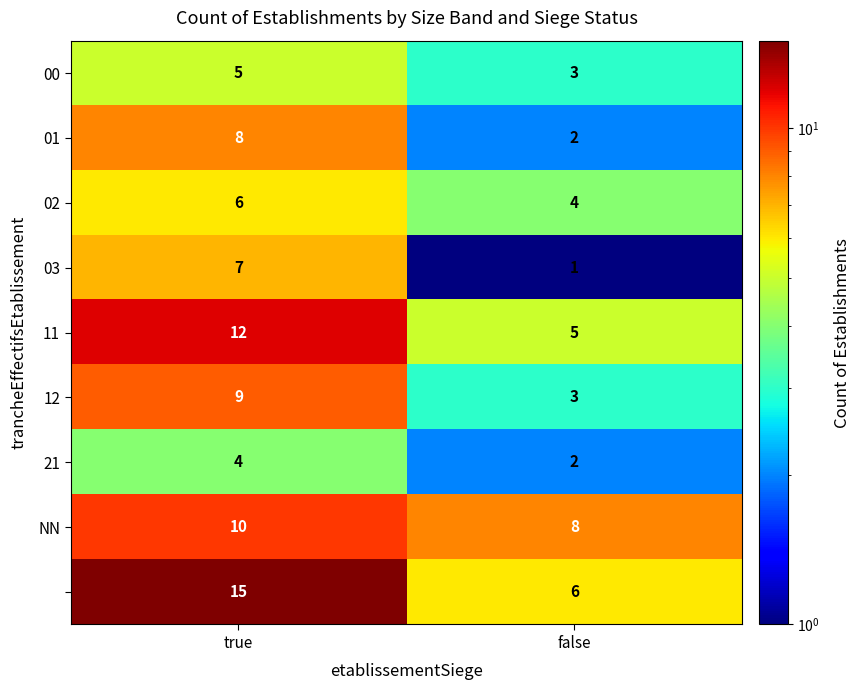

Which label corresponds to the largest value in the chart?

true